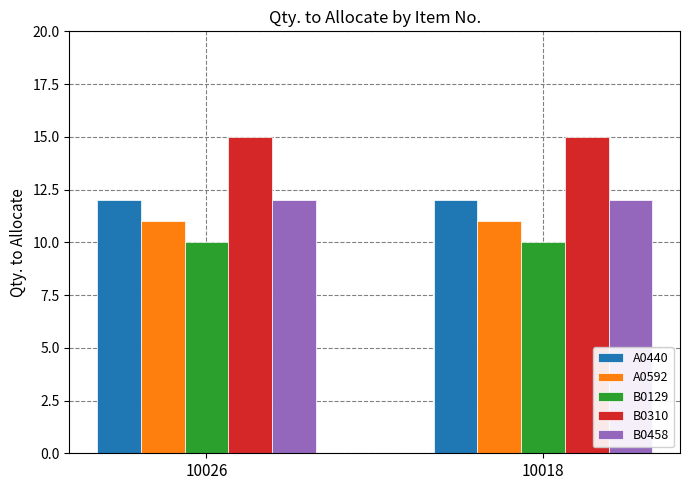

What are all the series names shown in the legend?

A0440, A0592, B0129, B0310, B0458